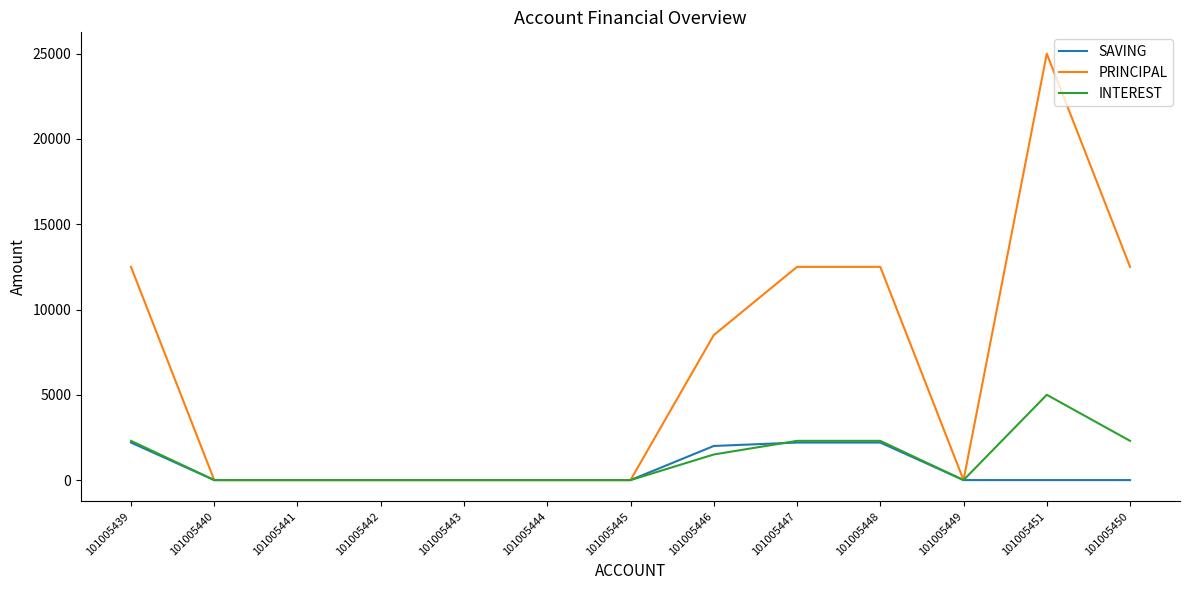

What are all the series names shown in the legend?

SAVING, PRINCIPAL, INTEREST